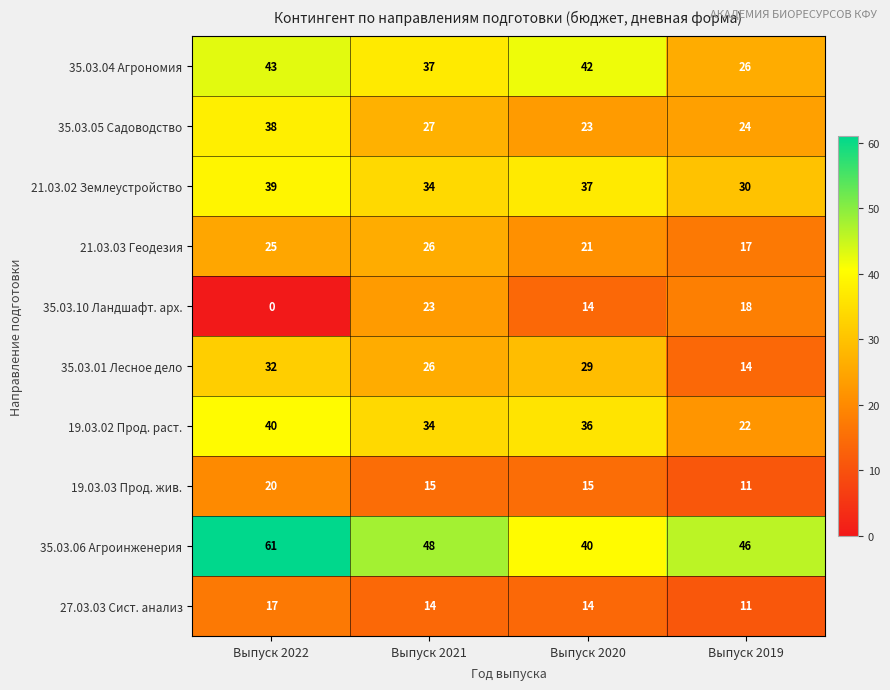

Count the 35.03.10 Ландшафт. арх. values in the range 14 to 23.

3